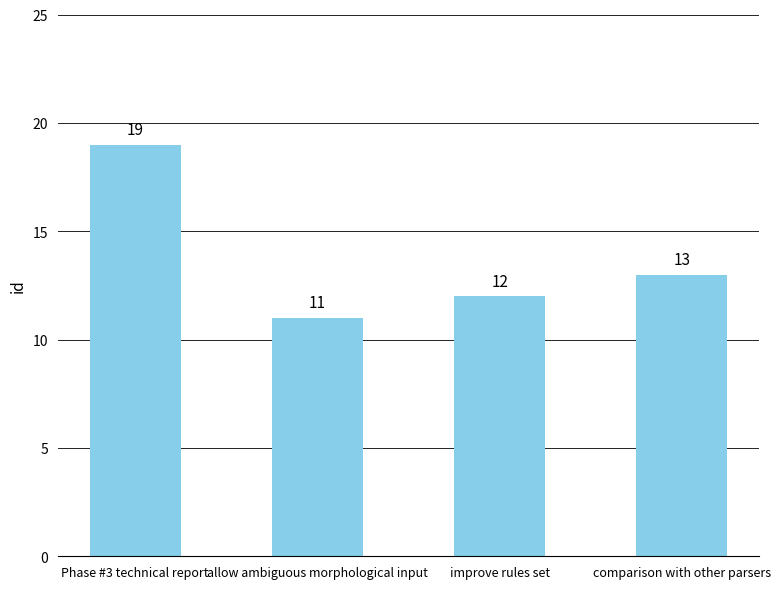

What is the label of the 2nd bar from the right?

improve rules set